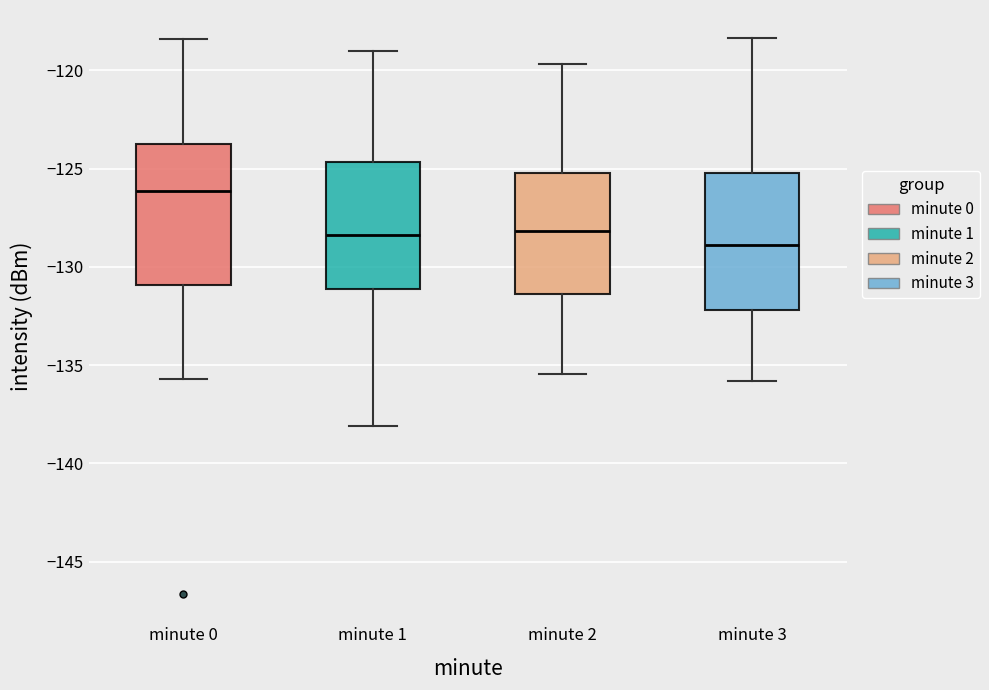

Reading left to right, transcribe this box plot: for each box, give where its median line is, the range the box spans, and where its two whiskers end, as read against the y-axis. The values are not printed on the chart, so give them approximately, as read against the axis.

minute 0: median -126.0, box -131.0 to -124.0, whiskers -135.5 to -118.5
minute 1: median -128.5, box -131.0 to -124.5, whiskers -138.0 to -119.0
minute 2: median -128.0, box -131.5 to -125.0, whiskers -135.5 to -119.5
minute 3: median -129.0, box -132.0 to -125.0, whiskers -136.0 to -118.5